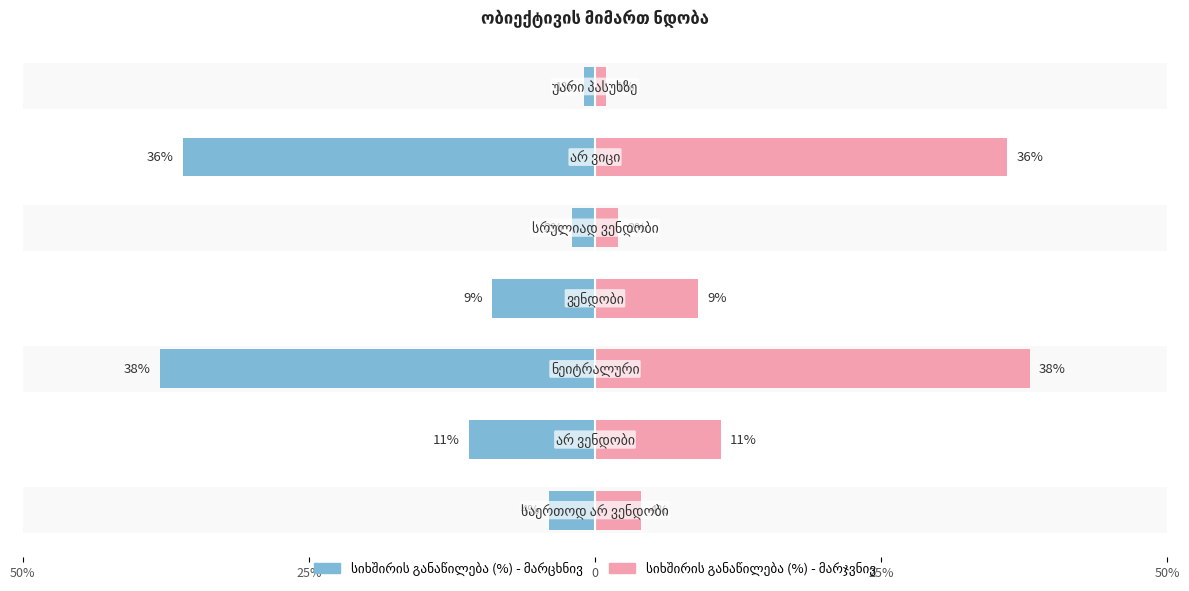

Is it true that სიხშირის განაწილება (%) equals -36 at 5?

True